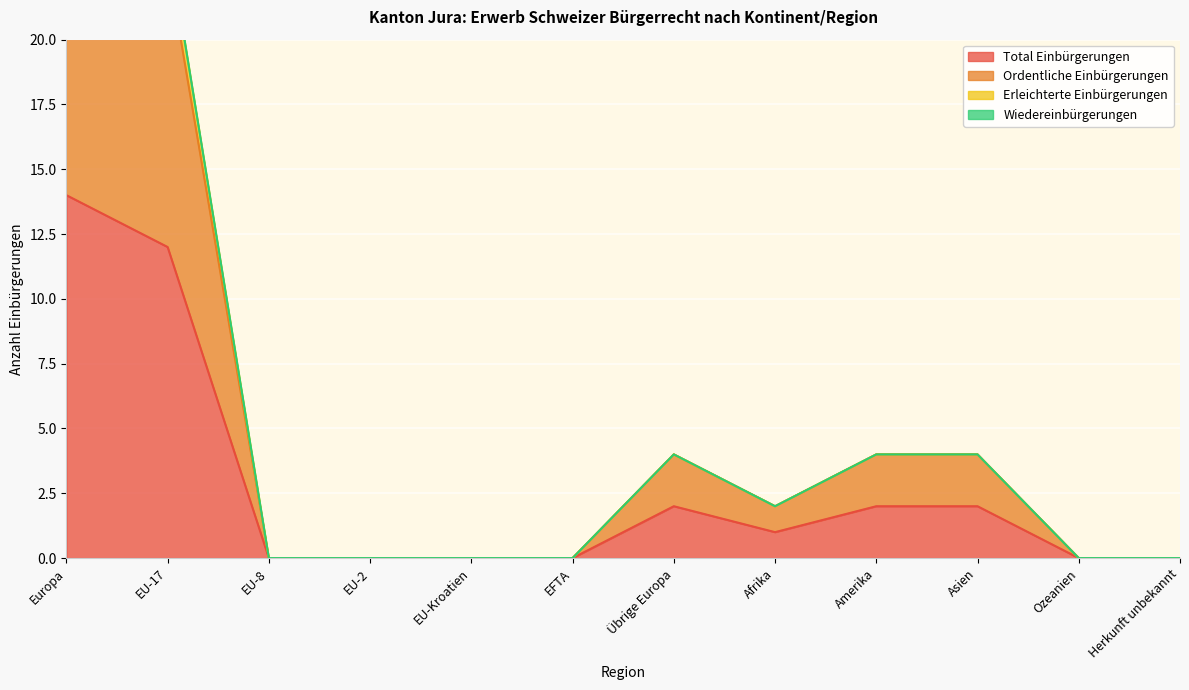

Does the chart display data point markers on the line(s)?

No